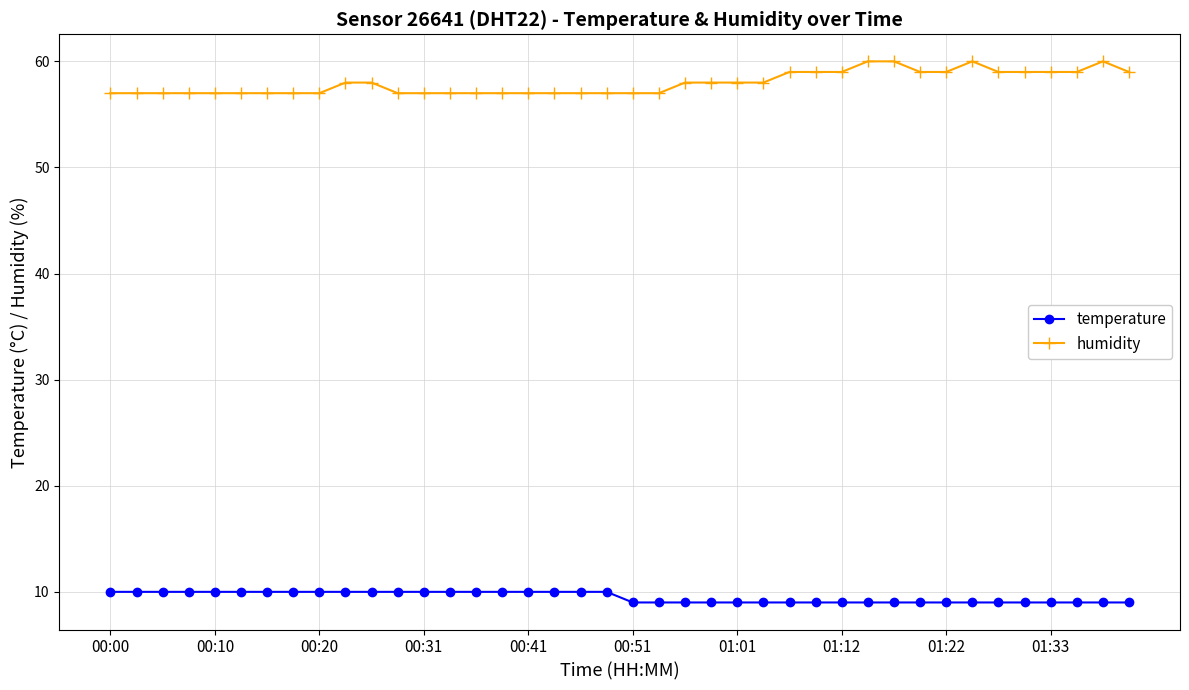

What is the highest value of the humidity series?

60